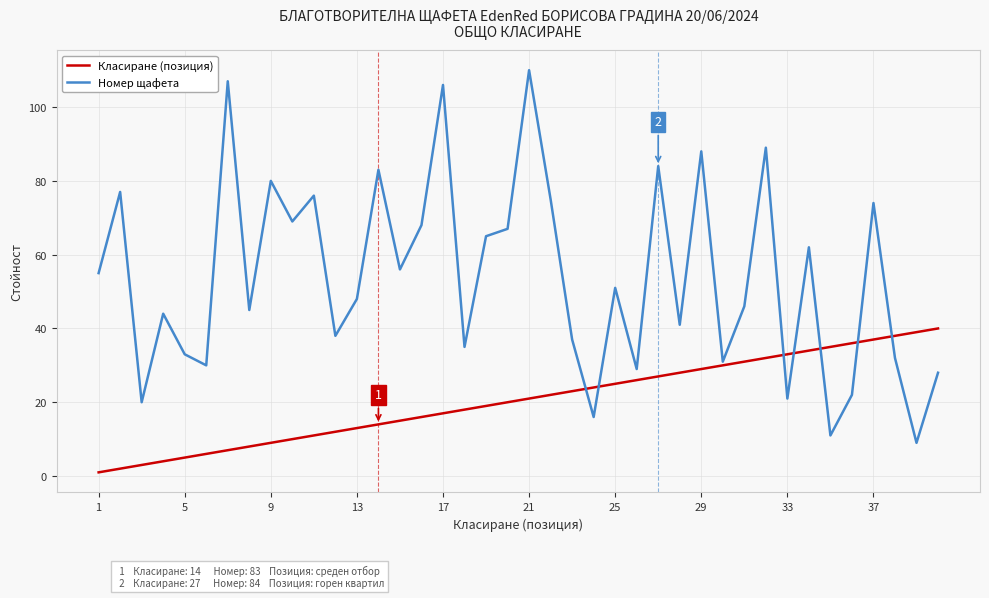

Which series has the largest total across all categories?

Номер щафета